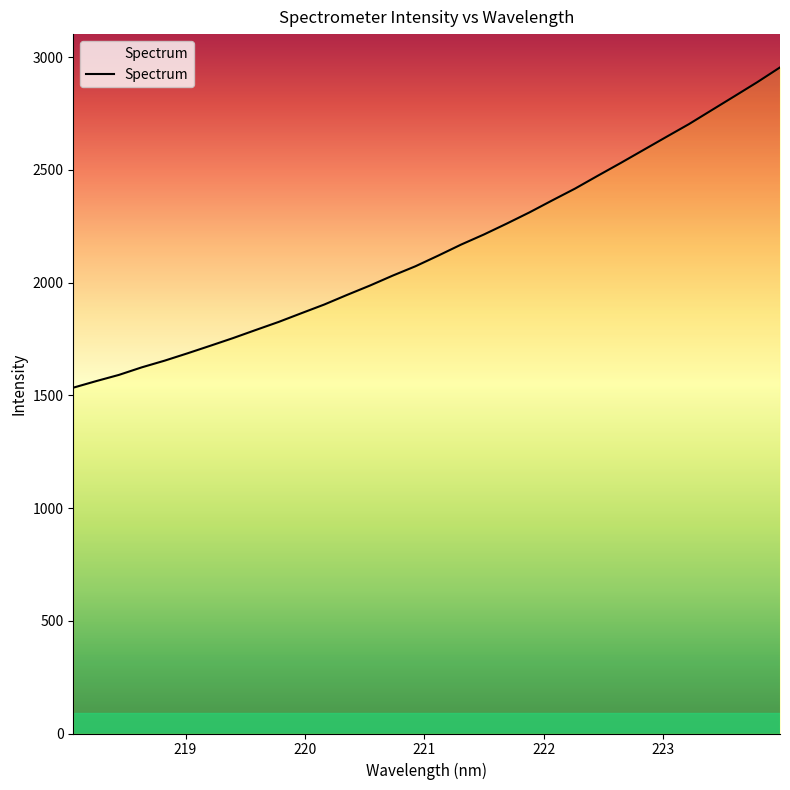

What is the value of the 18th point from the left?

2168.5